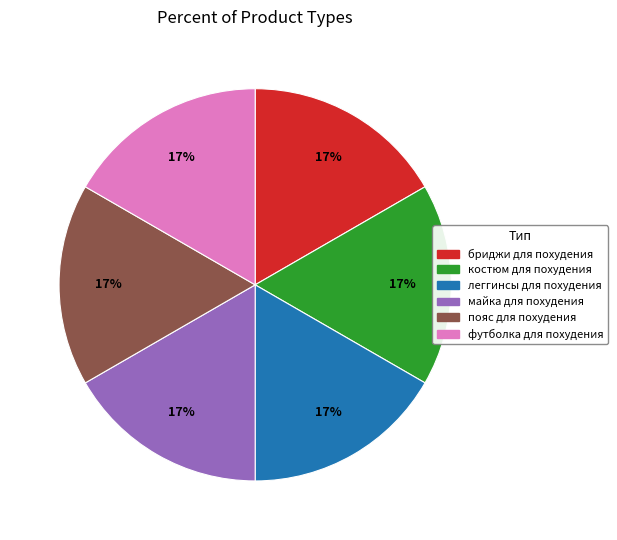

Approximately how many times larger is the value at леггинсы для похудения compared to бриджи для похудения?

1.0